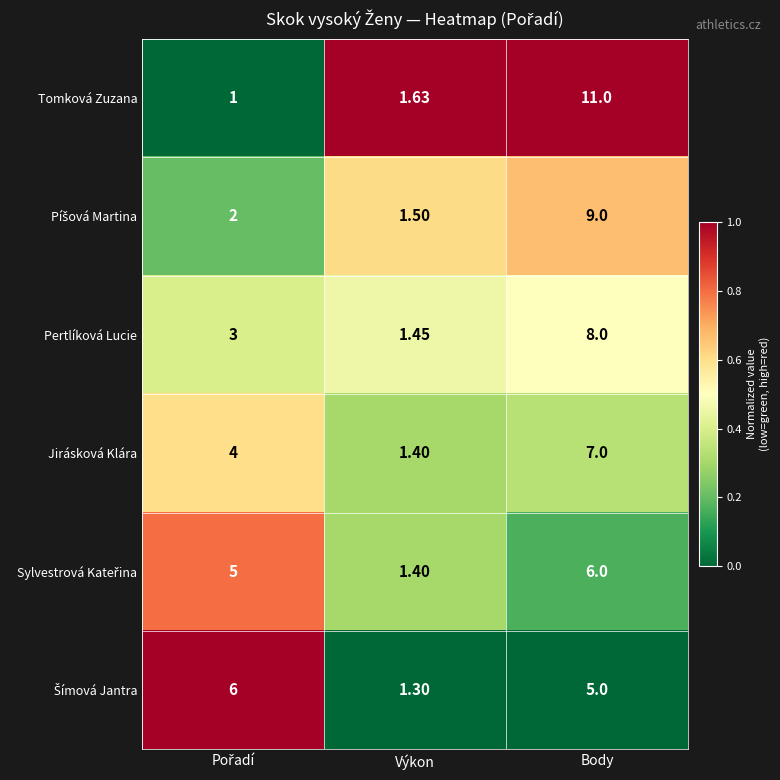

Which category has the lowest value in the Jirásková Klára series?

Výkon